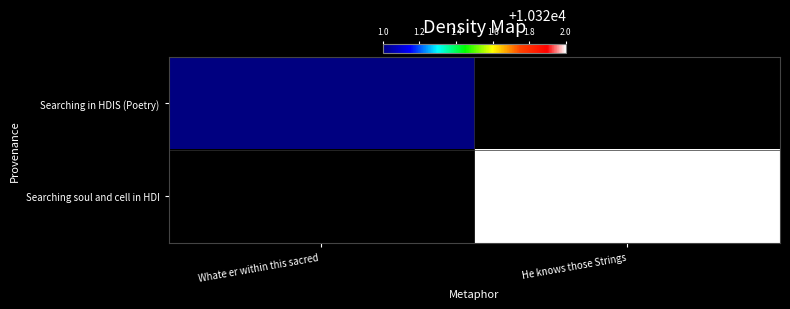

What is the minimum value shown in the chart?

10321.0